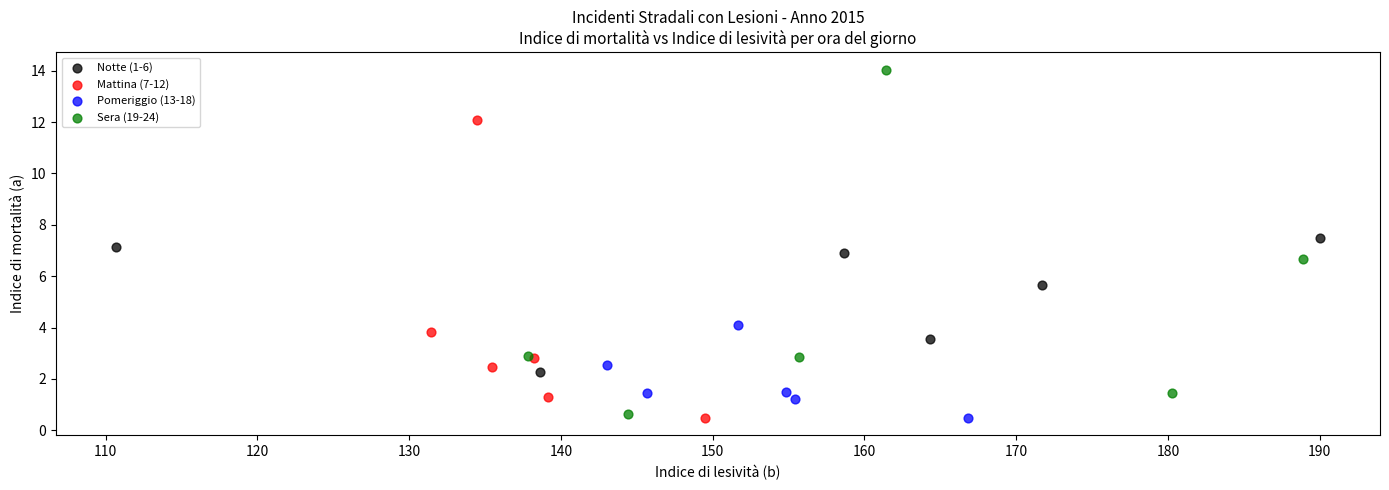

Which series has the widest spread of Y values?

Sera (19-24)